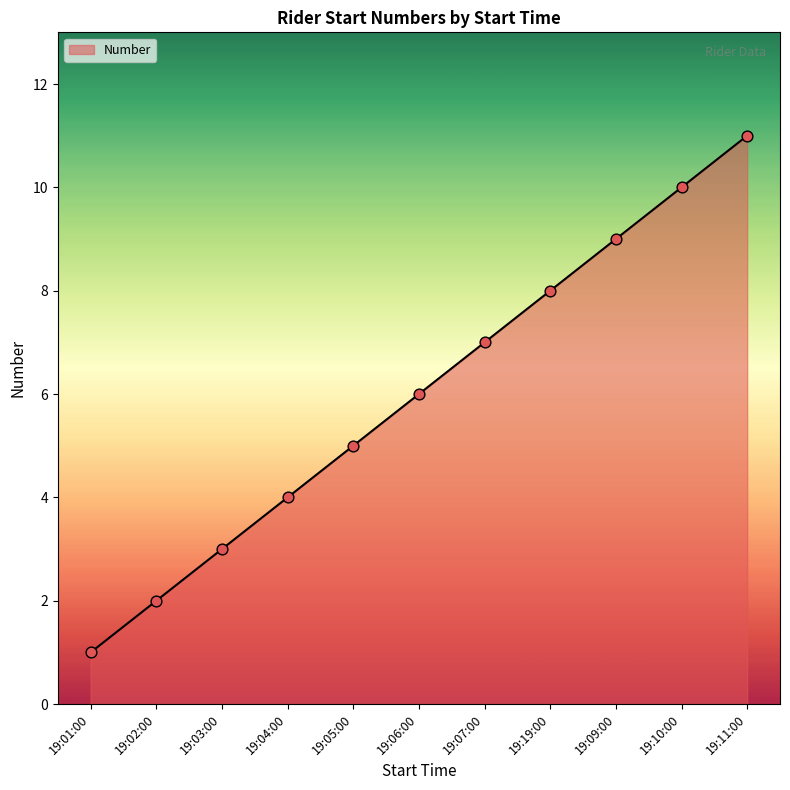

Between 19:05:00 and 19:11:00, which is larger?

19:11:00